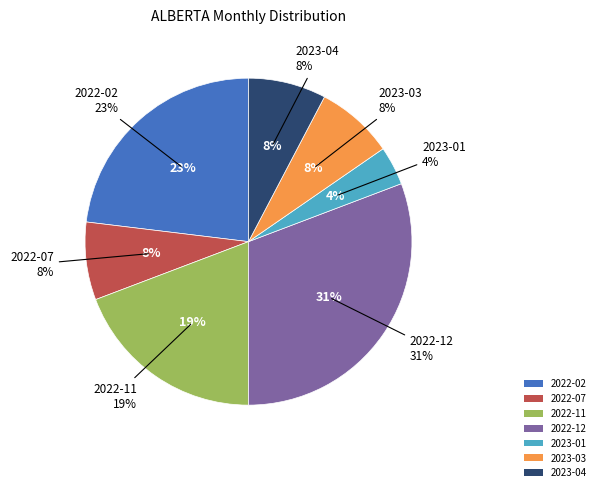

To the nearest percent, what is the difference between the largest and smallest slice percentages?

27%